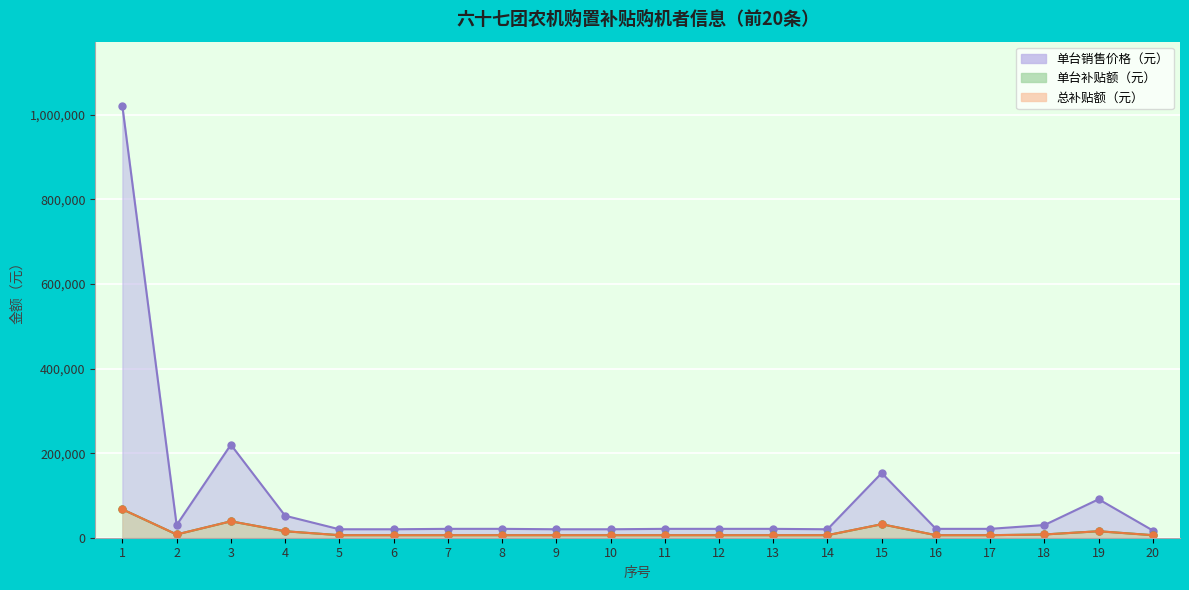

Rank the series at 18 from lowest to highest value.

单台补贴额（元）, 总补贴额（元）, 单台销售价格（元）